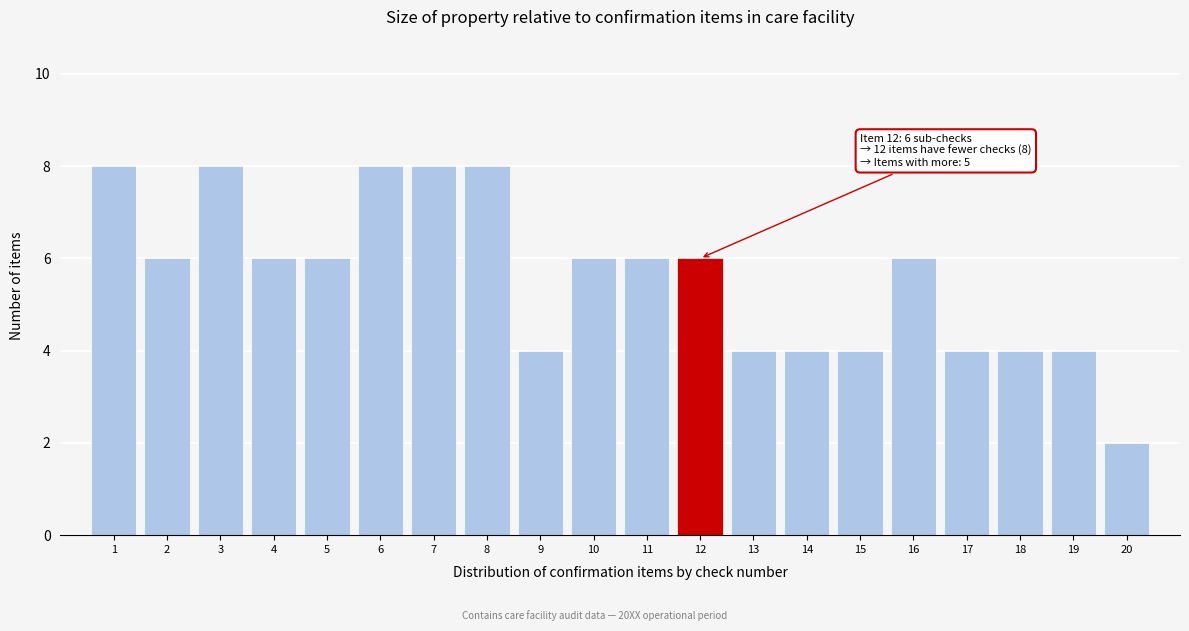

Reading right to left, extract all data points from this chart.

20=2	19=4	18=4	17=4	16=6	15=4	14=4	13=4	12=6	11=6	10=6	9=4	8=8	7=8	6=8	5=6	4=6	3=8	2=6	1=8